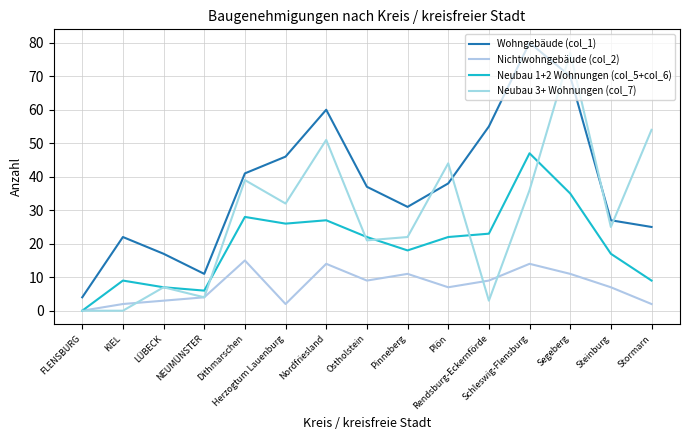

Does the chart display data point markers on the line(s)?

No